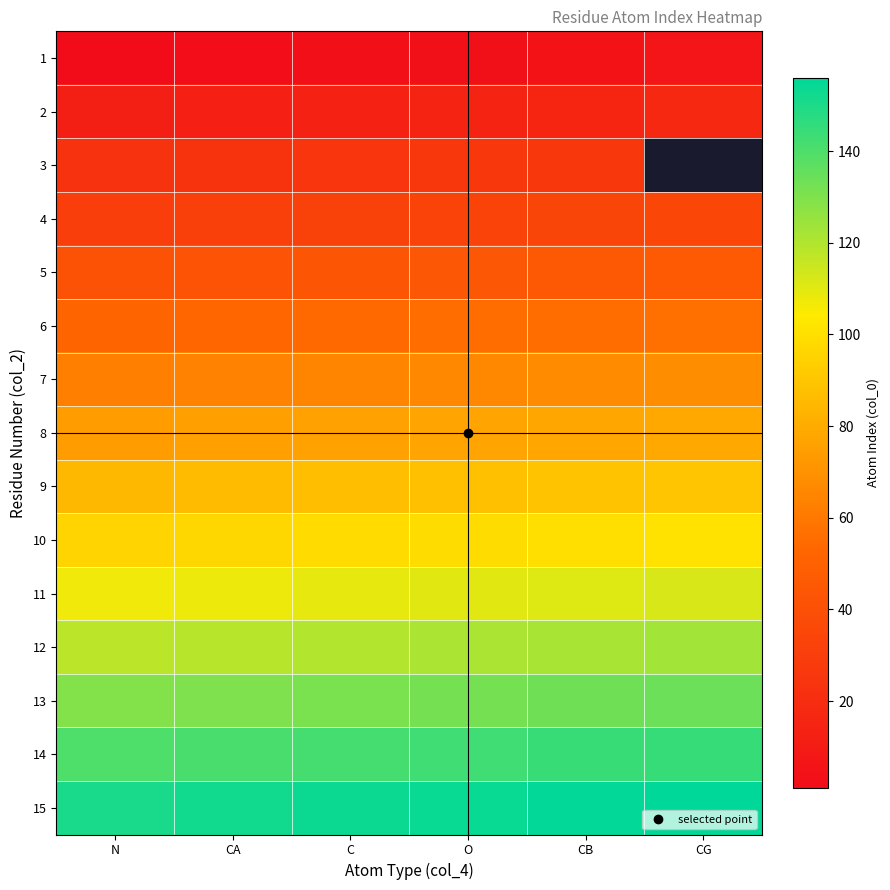

How many values in the 11 series are below 110?

3